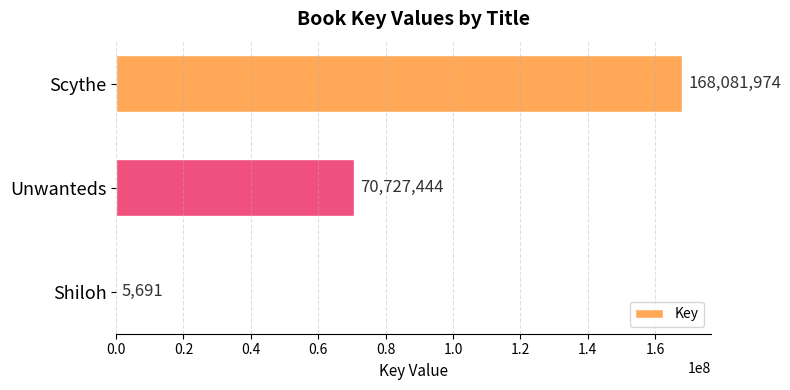

How many values are between 5691 and 168081974?

3